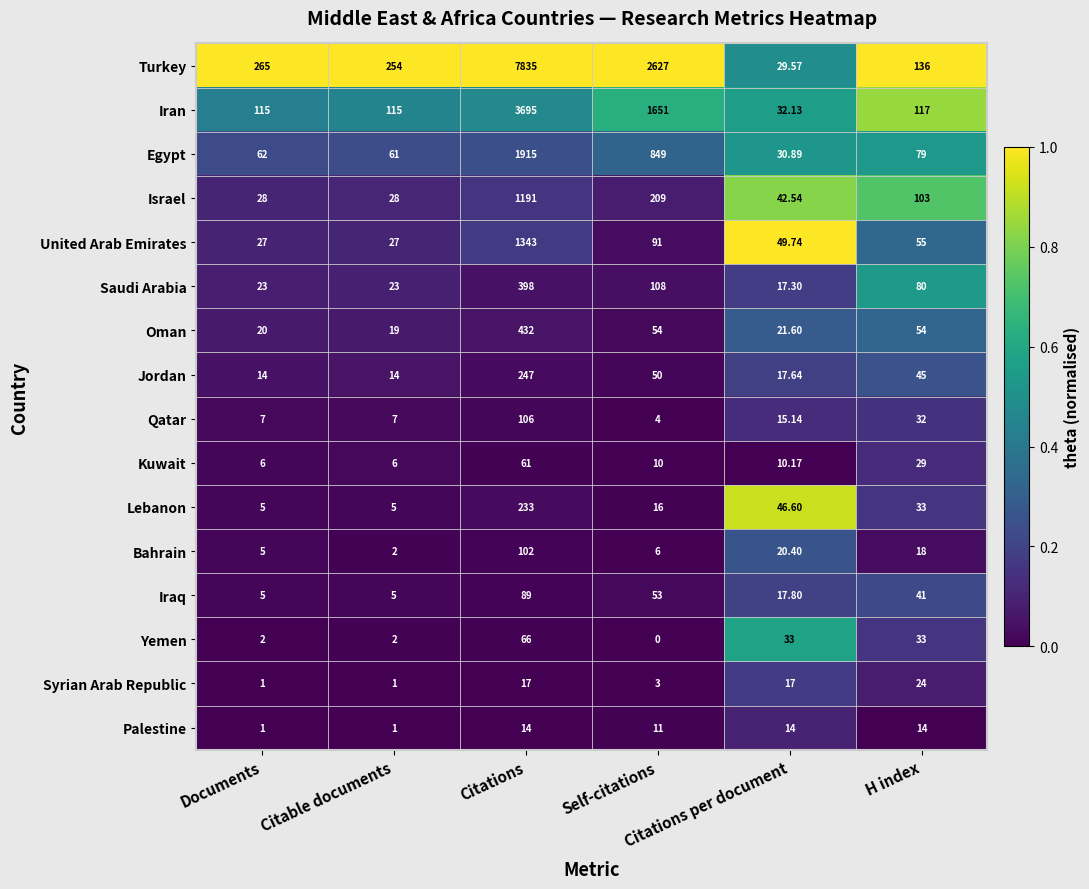

Which series has the widest spread of values?

Turkey